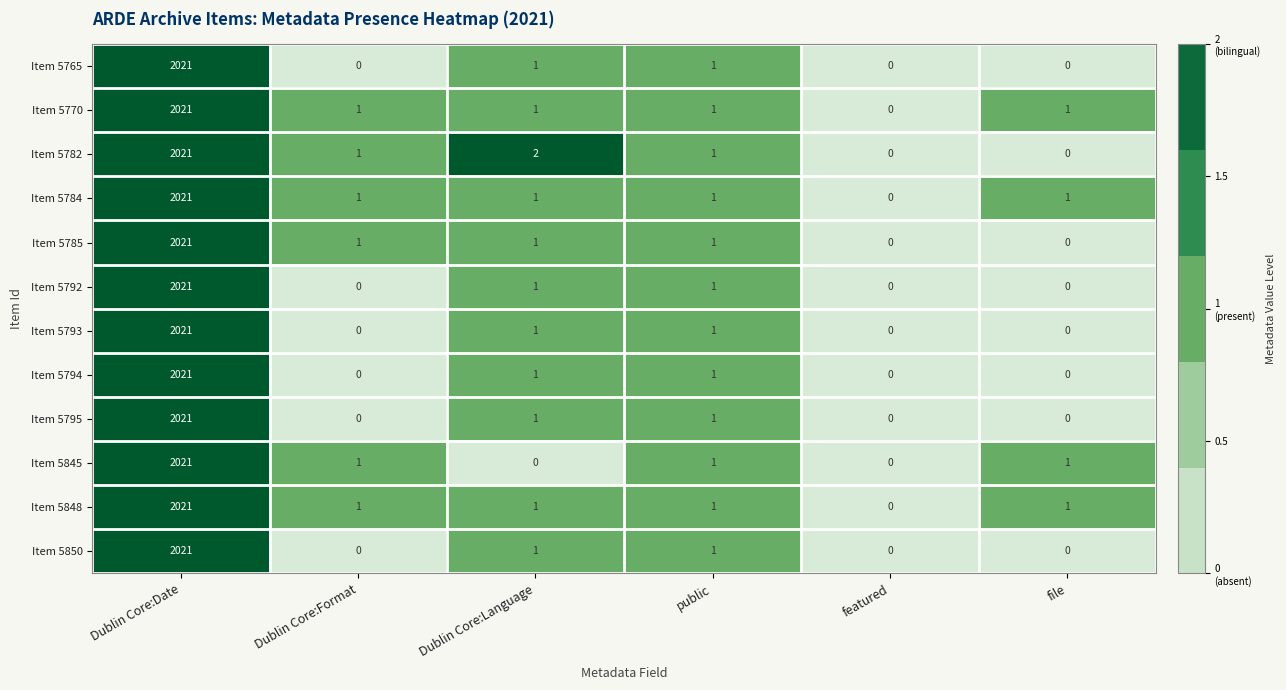

Where does the Item 5793 series first go above 1?

Dublin Core:Date